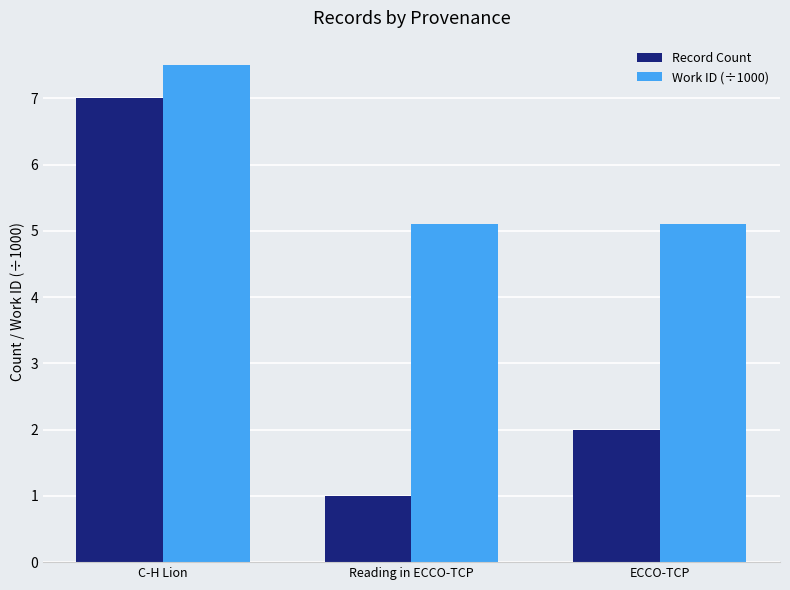

What is the average value of the Work ID (÷1000) series?

5.9